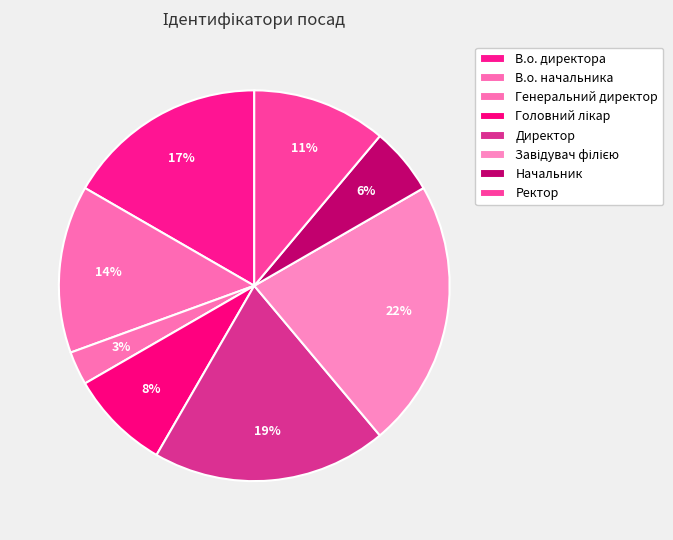

Count the number of slices in the pie.

8